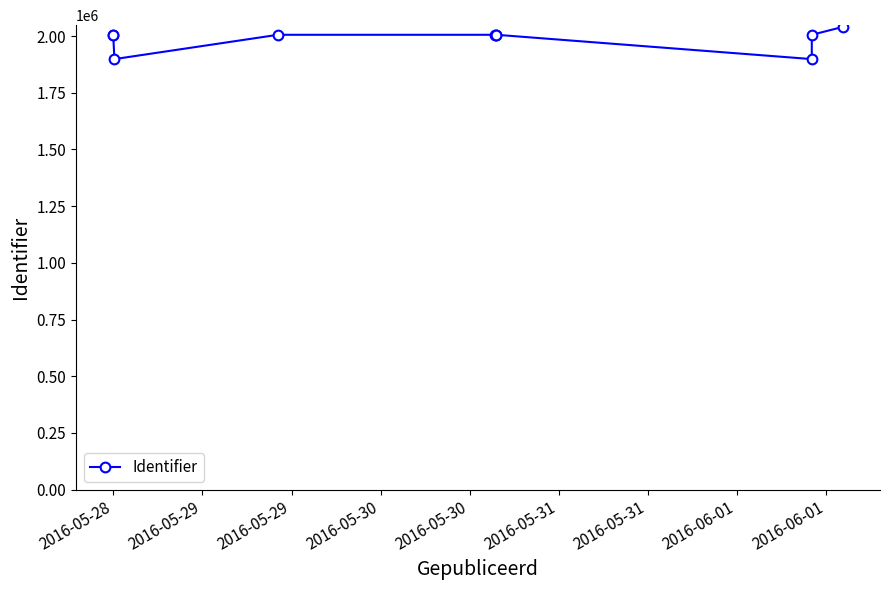

Reading left to right, what are all the values shown in this chart?

2005619	2005649	1898402	2005625	2005623	2005624	2005620	1898400	2005622	2040891